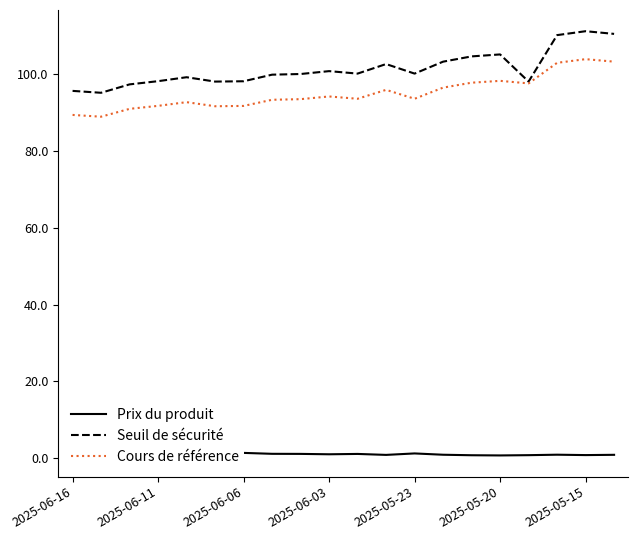

Is it true that Cours de référence equals 142.9 at 2025-05-15?

False